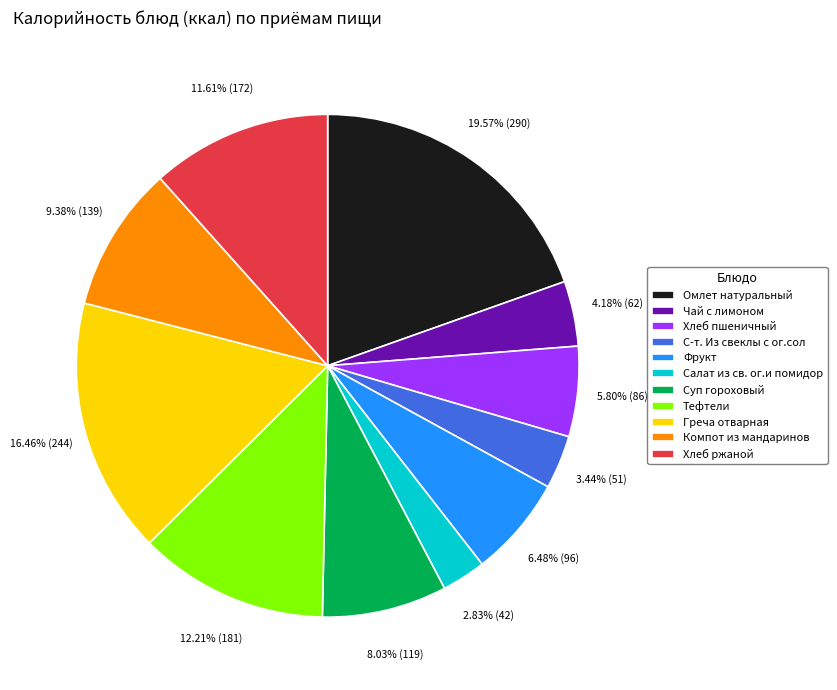

Which slice is the smallest?

Салат из св. ог.и помидор